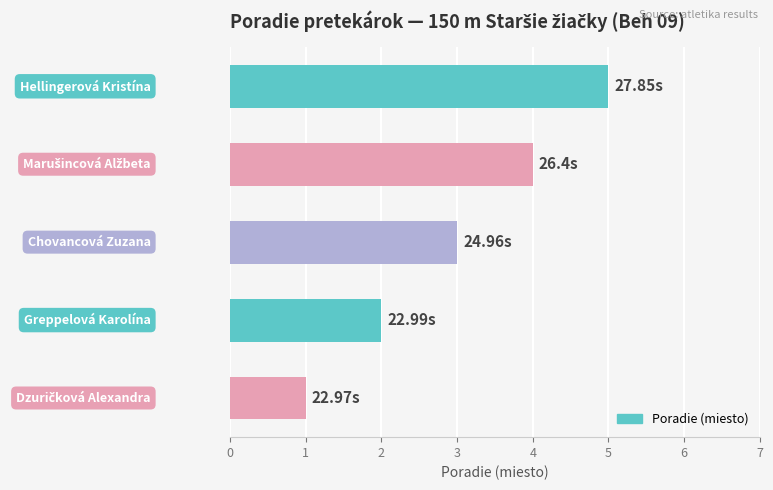

What is the sum of all values?

15